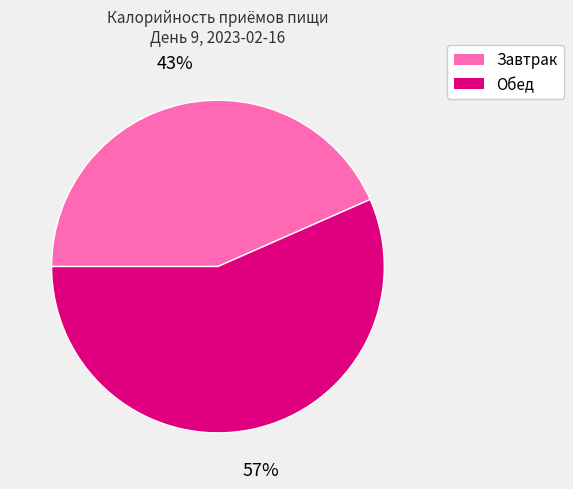

How many segments does this pie chart have?

2